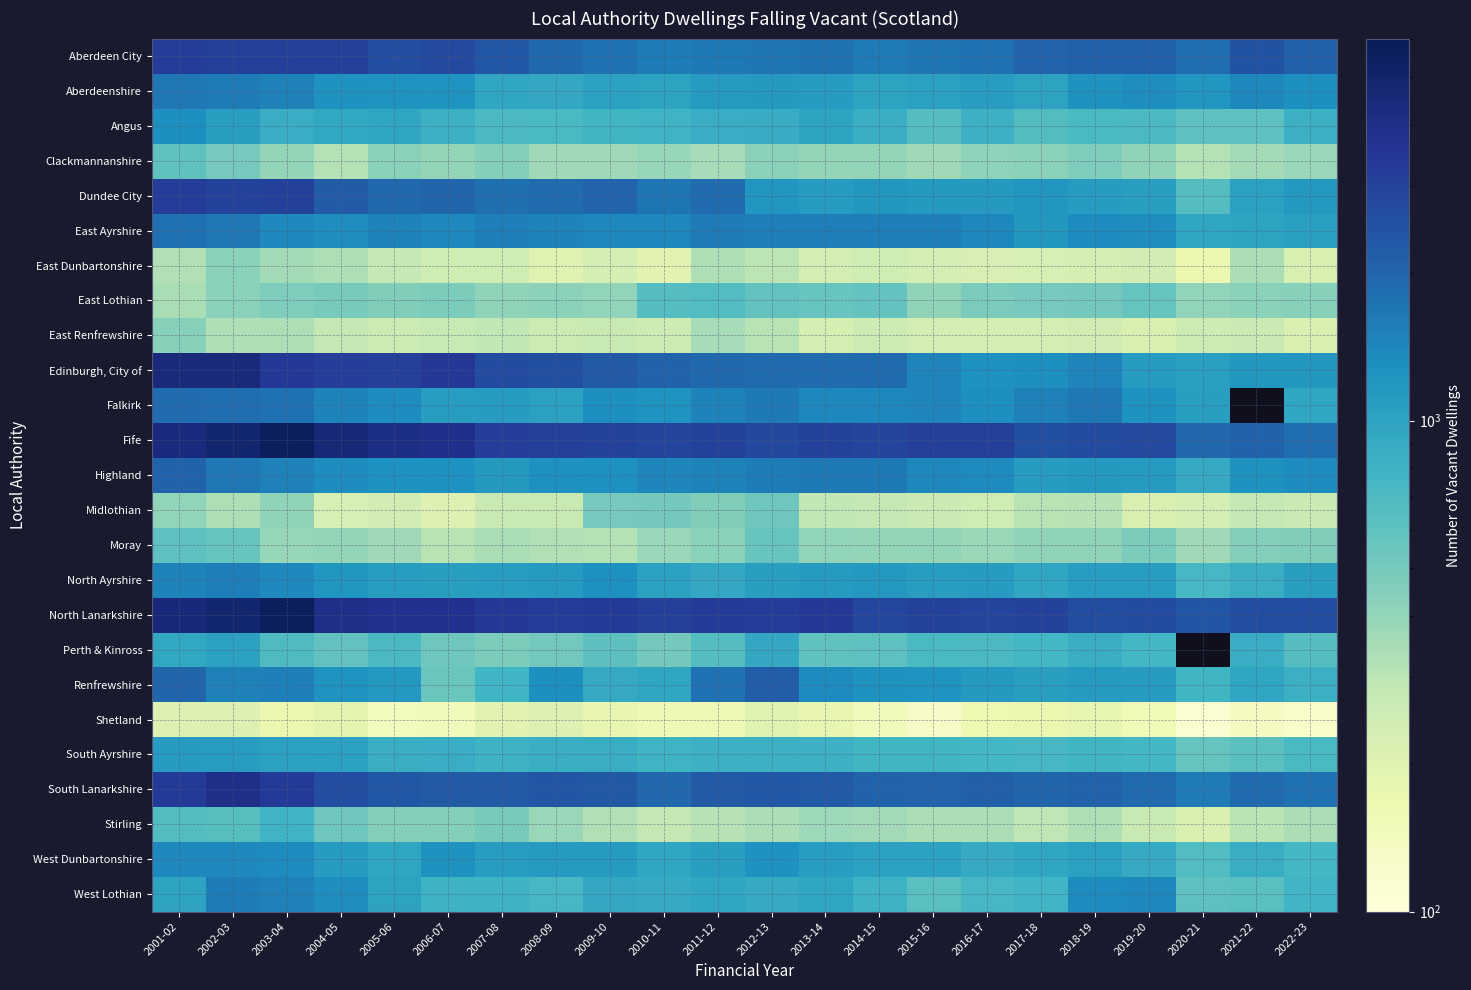

List the series in order of their overall mean, highest first.

Falkirk, North Lanarkshire, Fife, Edinburgh, City of, Aberdeen City, Dundee City, East Ayrshire, Highland, Aberdeenshire, North Ayrshire, Perth & Kinross, South Lanarkshire, Renfrewshire, West Dunbartonshire, West Lothian, South Ayrshire, Angus, East Lothian, Moray, Clackmannanshire, Stirling, Midlothian, East Renfrewshire, East Dunbartonshire, Shetland